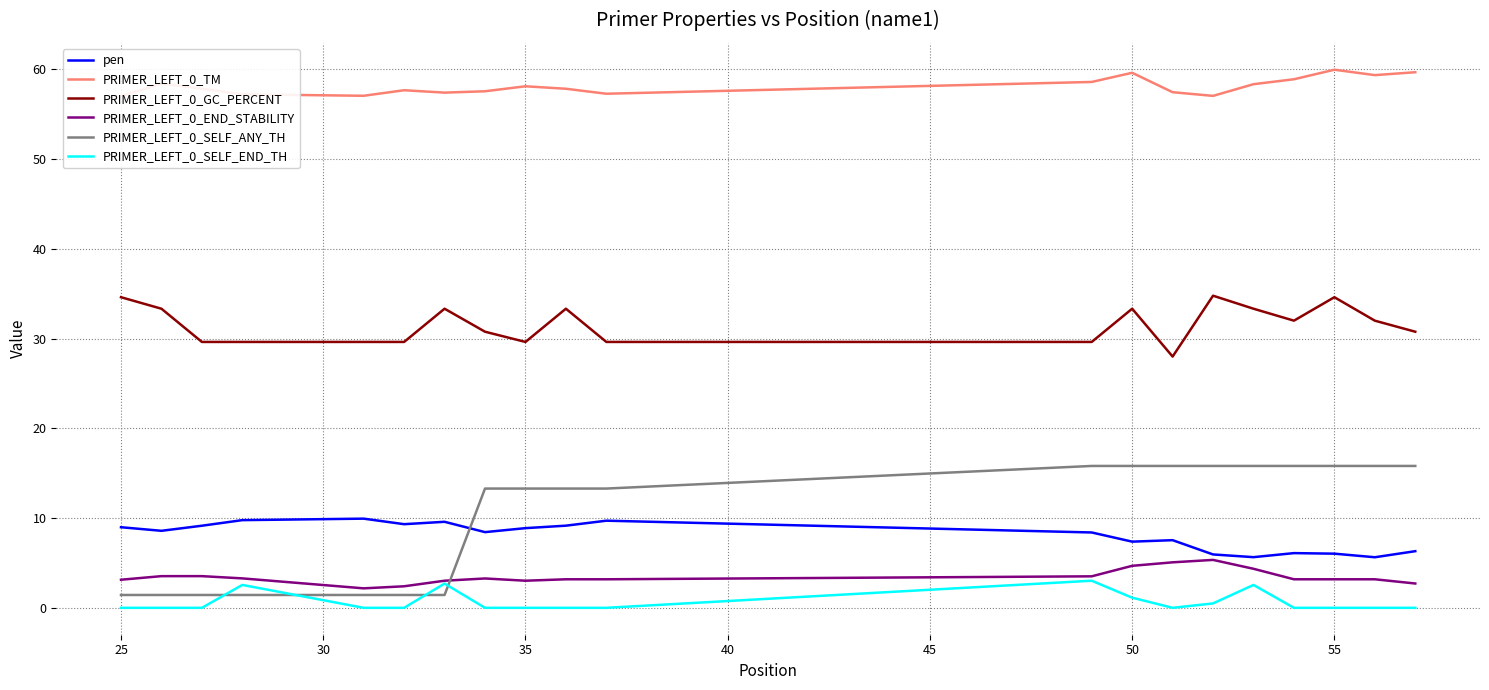

True or false: PRIMER_LEFT_0_SELF_END_TH and pen intersect in this chart.

False